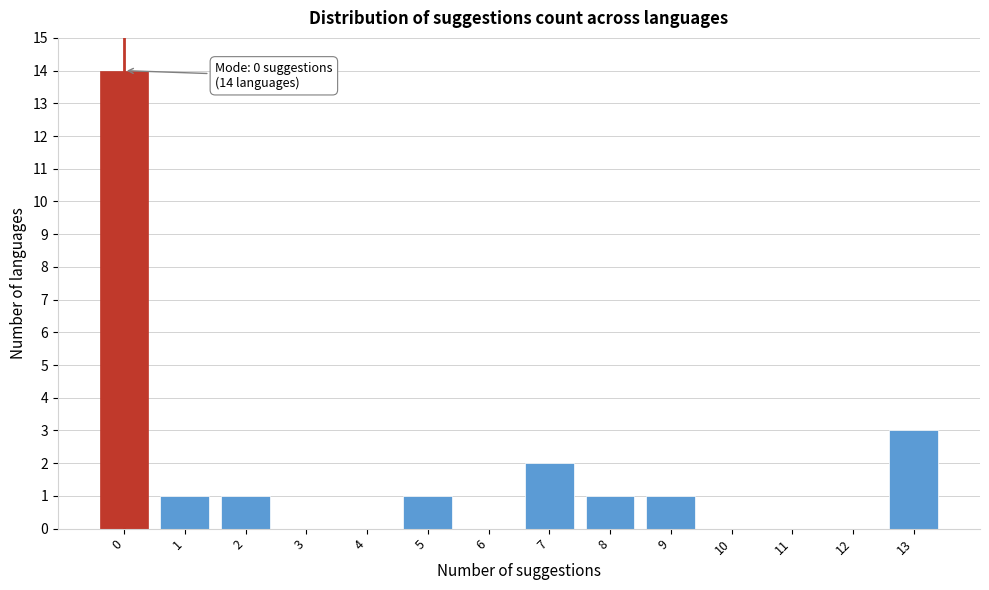

Reading left to right, list all the values displayed in this chart.

0=14	1=1	2=1	3=0	4=0	5=1	6=0	7=2	8=1	9=1	10=0	11=0	12=0	13=3